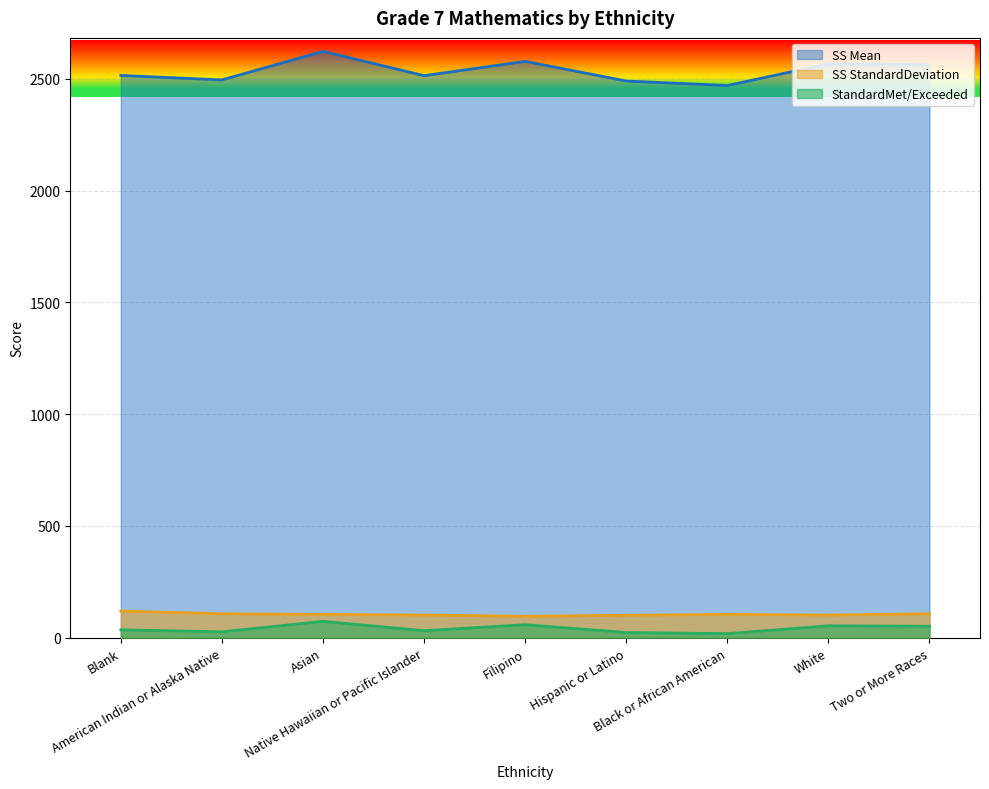

Which category has the highest value in the SS Mean series?

Asian